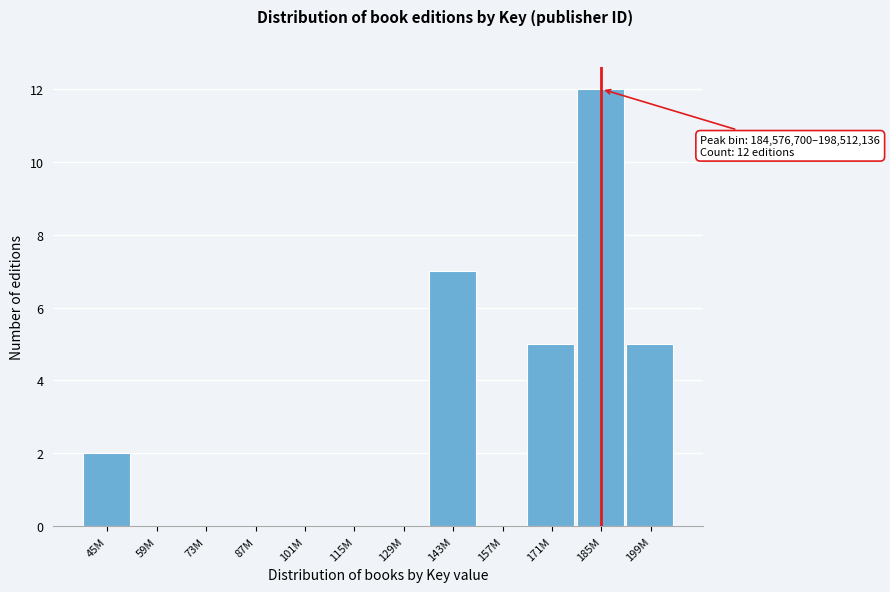

Reading left to right, transcribe all the data shown in this chart.

45M=2	59M=0	73M=0	87M=0	101M=0	115M=0	129M=0	143M=7	157M=0	171M=5	185M=12	199M=5